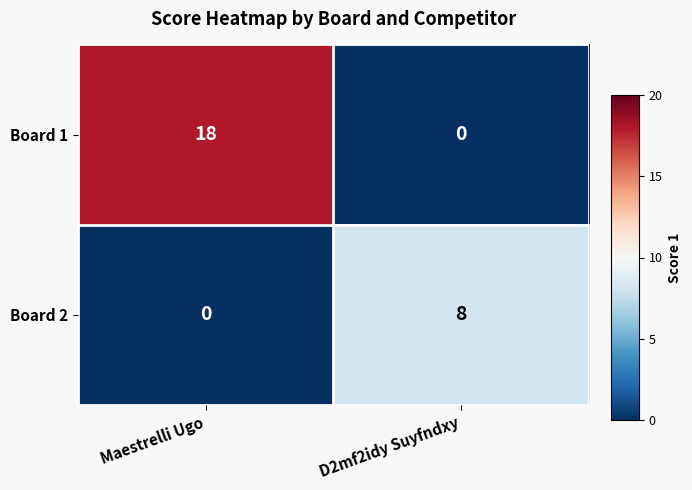

Is it true that Board 1 equals 0 at D2mf2idy Suyfndxy?

True